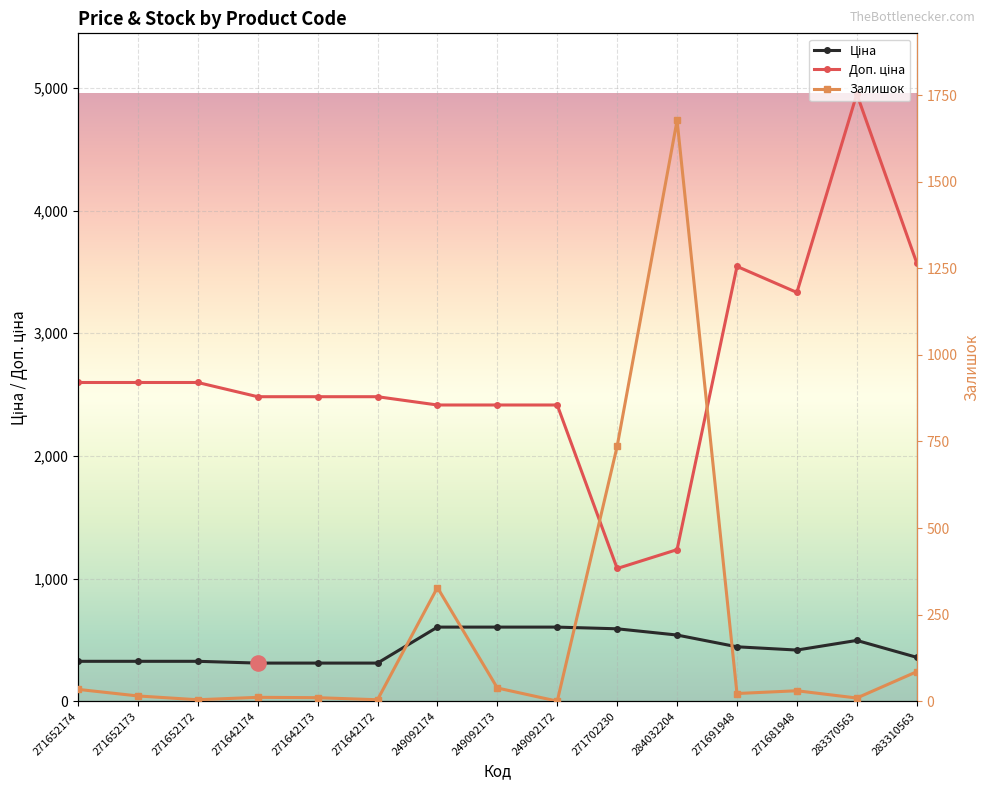

Which series has the largest Y range (max minus min)?

Доп. ціна